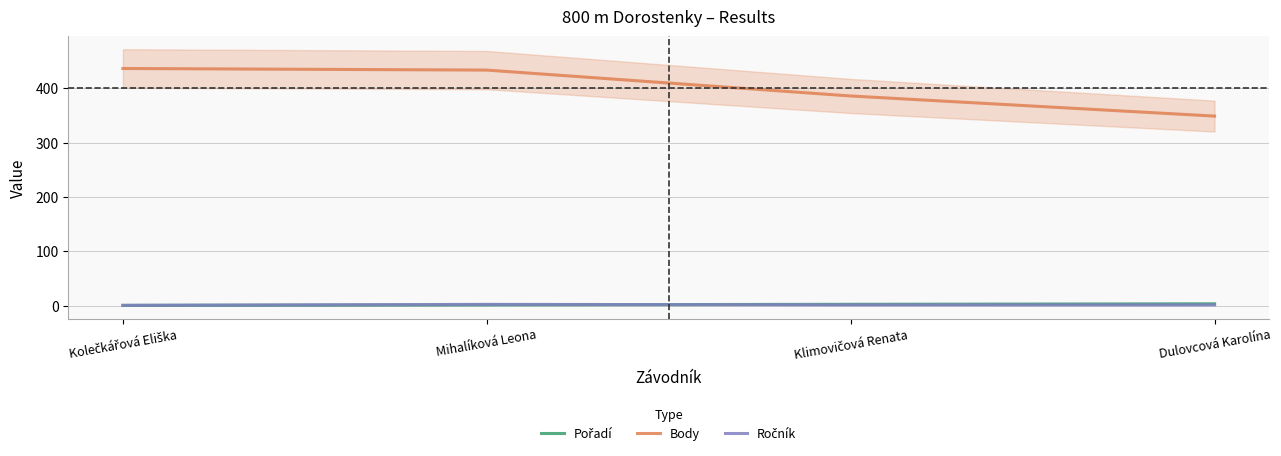

How many intersections are there between Ročník and Pořadí?

1